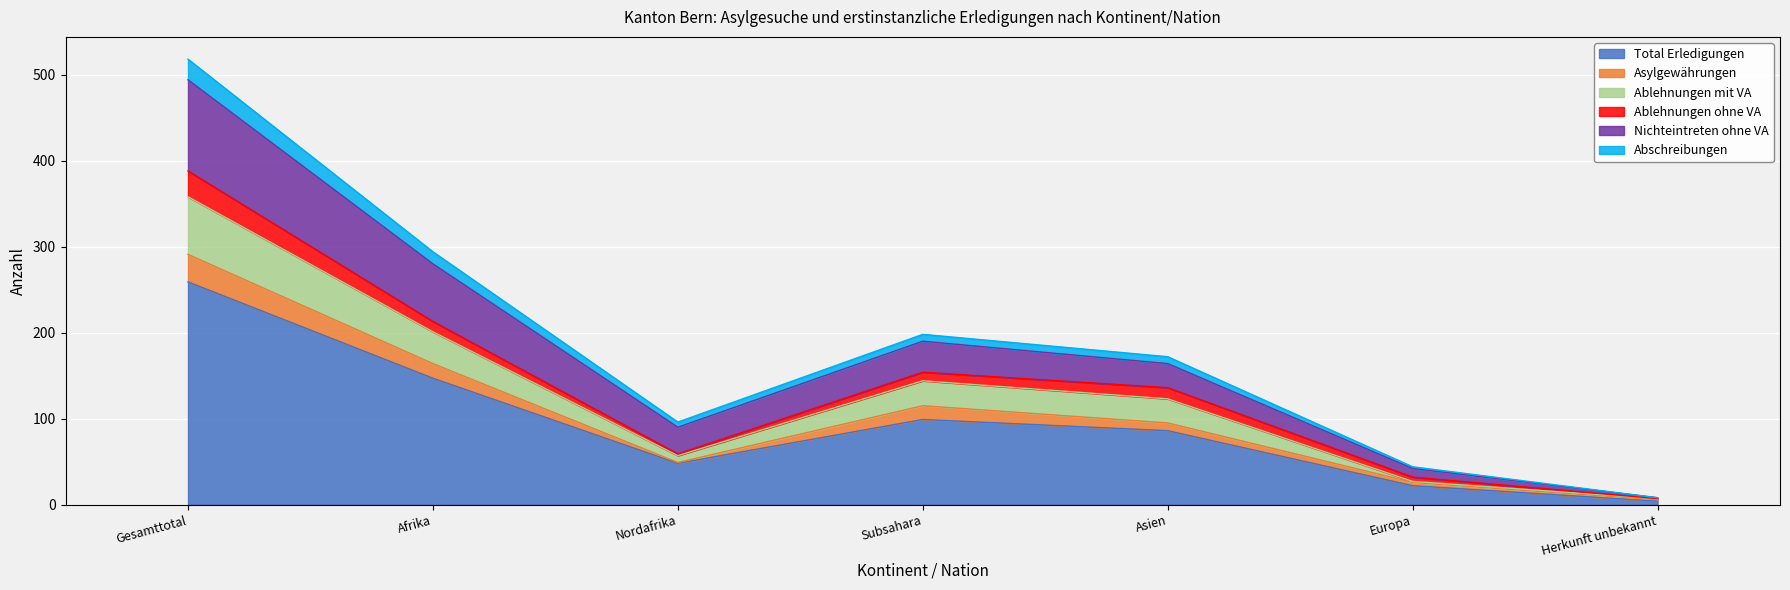

At how many categories does at least one series exceed 160?

4